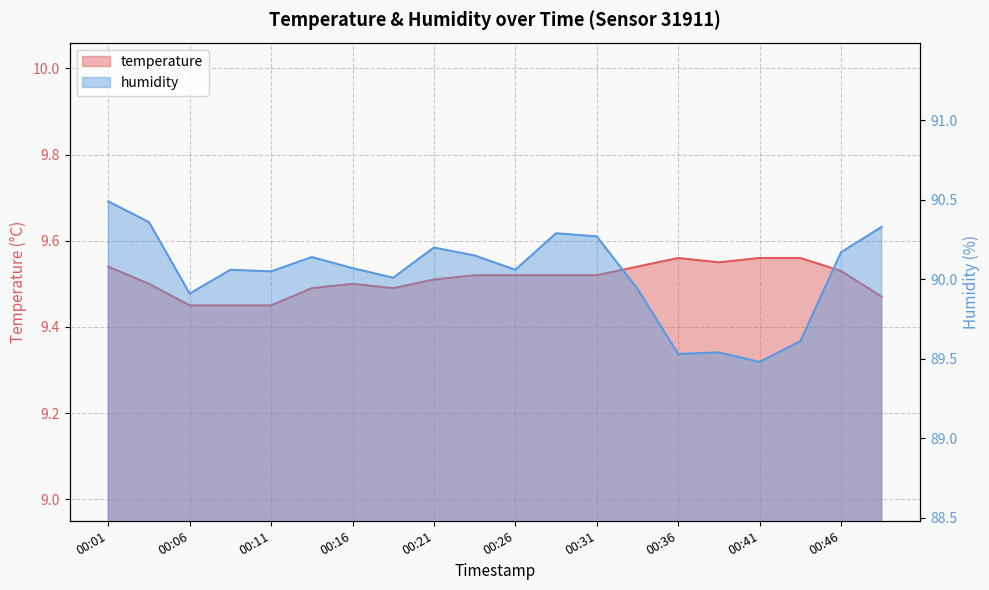

In temperature, how many points are higher than both neighbors (excluding endpoints)?

2